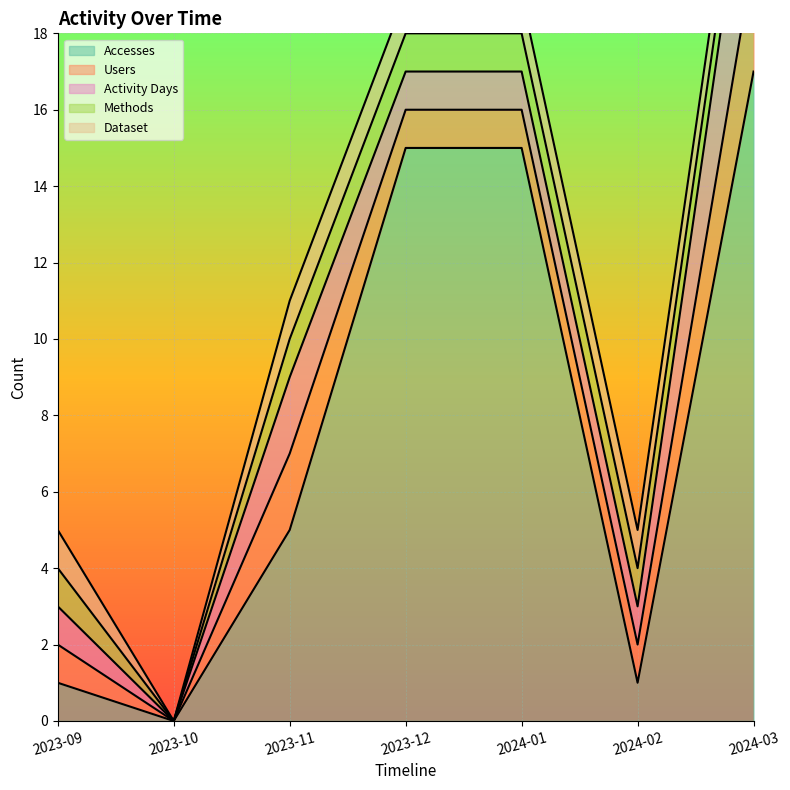

What is the label of the 5th point from the left?

2024-01